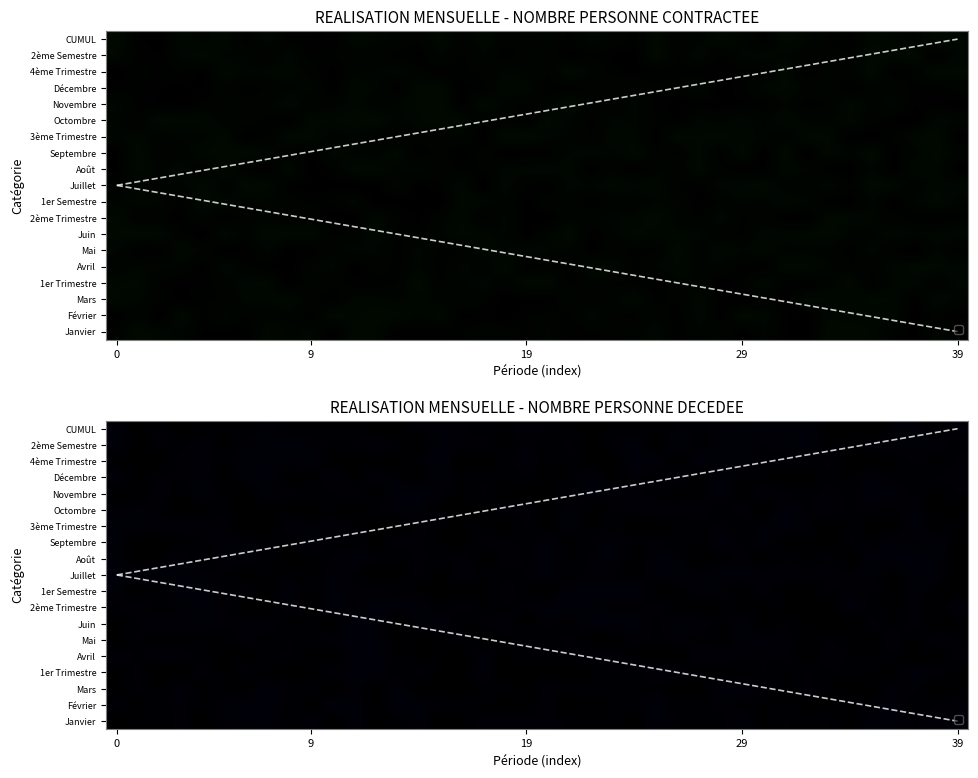

Count the number of categories in the chart.

40